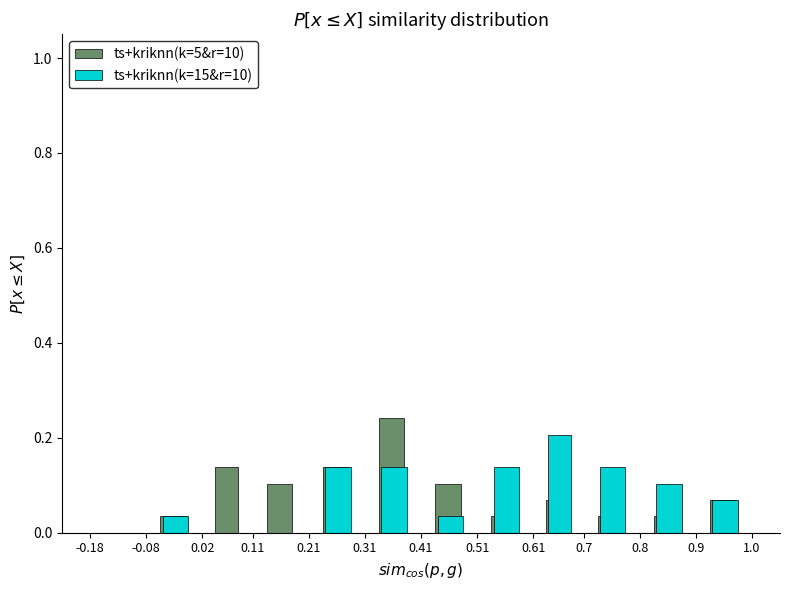

Reading left to right, list every range on the x-axis with the height of the bar of each series over it. The values are not printed on the chart, so give them approximately, as read against the axis.

-0.18 to -0.08: ts+kriknn(k=5&r=10)=0	ts+kriknn(k=15&r=10)=0
-0.08 to 0.02: ts+kriknn(k=5&r=10)=0.04	ts+kriknn(k=15&r=10)=0.04
0.02 to 0.11: ts+kriknn(k=5&r=10)=0.14	ts+kriknn(k=15&r=10)=0
0.11 to 0.21: ts+kriknn(k=5&r=10)=0.10	ts+kriknn(k=15&r=10)=0
0.21 to 0.31: ts+kriknn(k=5&r=10)=0.14	ts+kriknn(k=15&r=10)=0.14
0.31 to 0.41: ts+kriknn(k=5&r=10)=0.24	ts+kriknn(k=15&r=10)=0.14
0.41 to 0.51: ts+kriknn(k=5&r=10)=0.10	ts+kriknn(k=15&r=10)=0.04
0.51 to 0.61: ts+kriknn(k=5&r=10)=0.04	ts+kriknn(k=15&r=10)=0.14
0.61 to 0.7: ts+kriknn(k=5&r=10)=0.06	ts+kriknn(k=15&r=10)=0.20
0.7 to 0.8: ts+kriknn(k=5&r=10)=0.04	ts+kriknn(k=15&r=10)=0.14
0.8 to 0.9: ts+kriknn(k=5&r=10)=0.04	ts+kriknn(k=15&r=10)=0.10
0.9 to 1.0: ts+kriknn(k=5&r=10)=0.06	ts+kriknn(k=15&r=10)=0.06